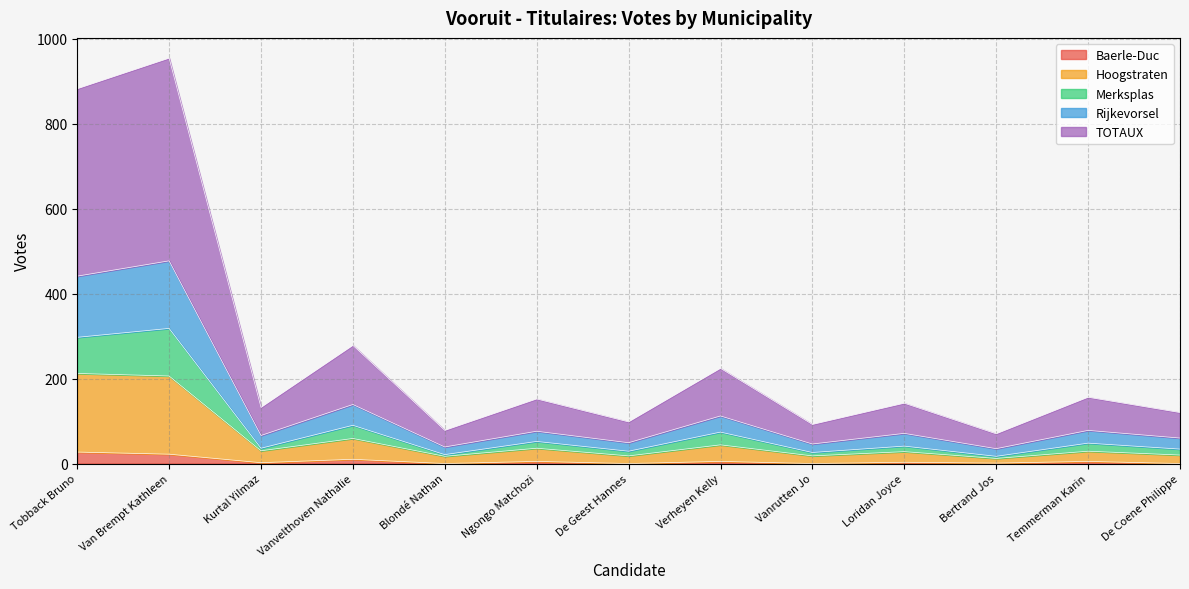

At which label does Rijkevorsel reach its minimum?

Bertrand Jos